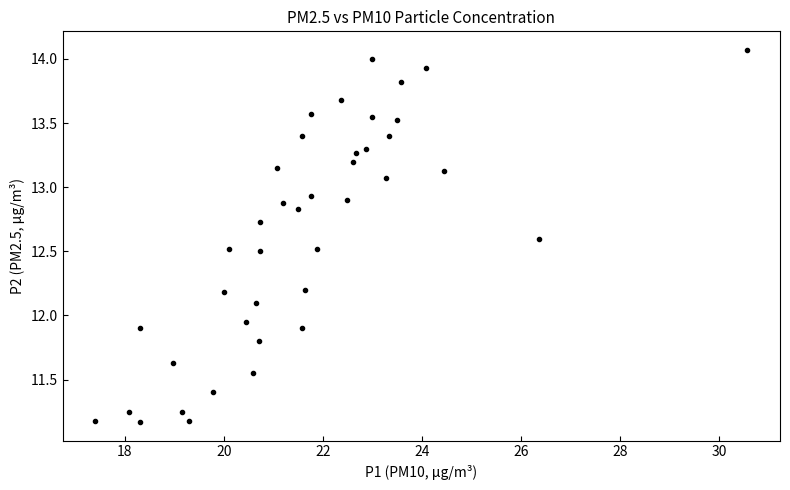

What is the range of Y values (max minus min)?

2.9